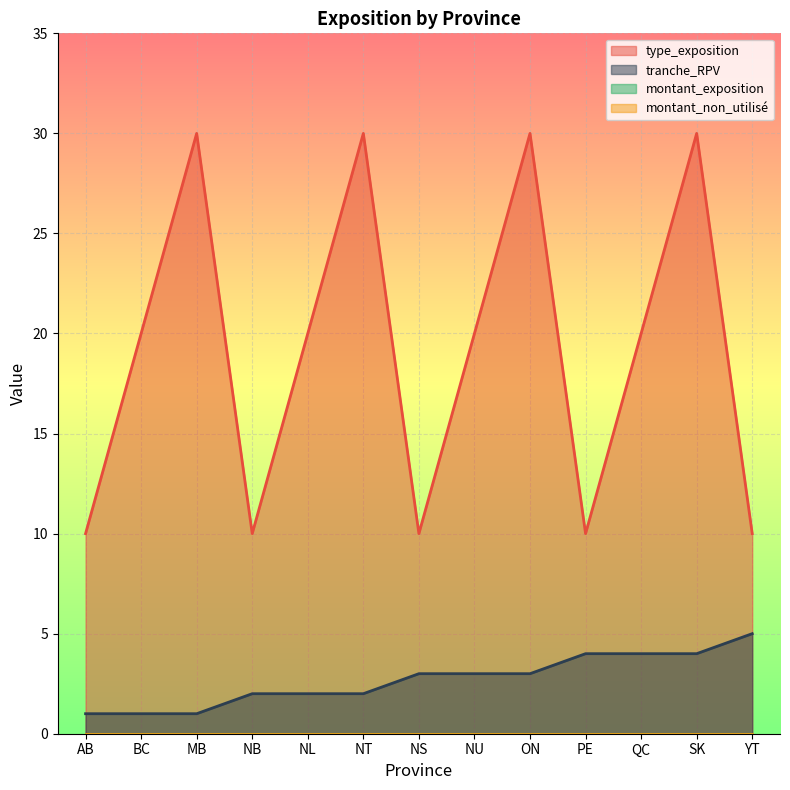

Reading left to right, extract all data points from this chart.

type_exposition: AB=10	BC=20	MB=30	NB=10	NL=20	NT=30	NS=10	NU=20	ON=30	PE=10	QC=20	SK=30	YT=10
tranche_RPV: AB=1	BC=1	MB=1	NB=2	NL=2	NT=2	NS=3	NU=3	ON=3	PE=4	QC=4	SK=4	YT=5